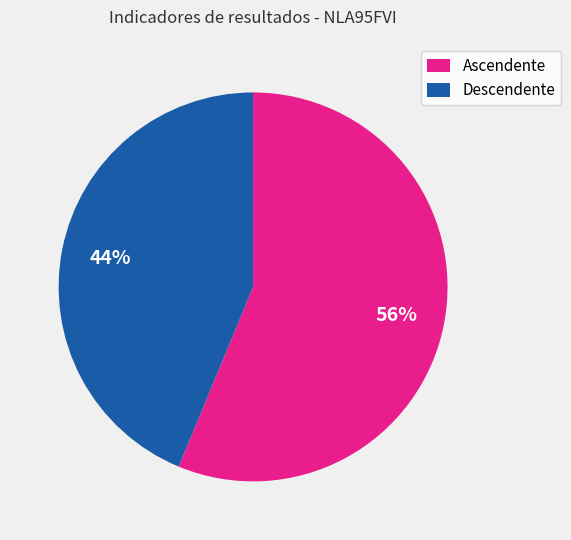

Do Descendente and Ascendente together represent more than half of the pie?

Yes